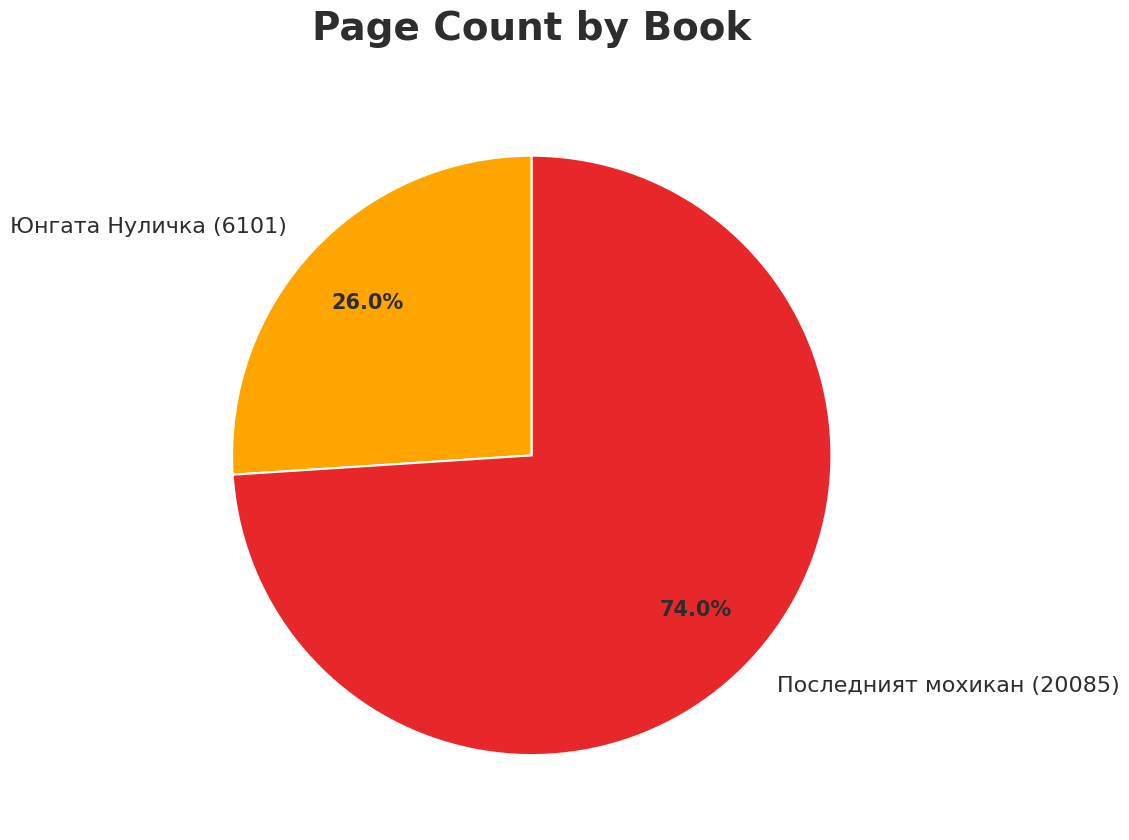

True or false: Последният мохикан (20085) accounts for 68% of the total.

False